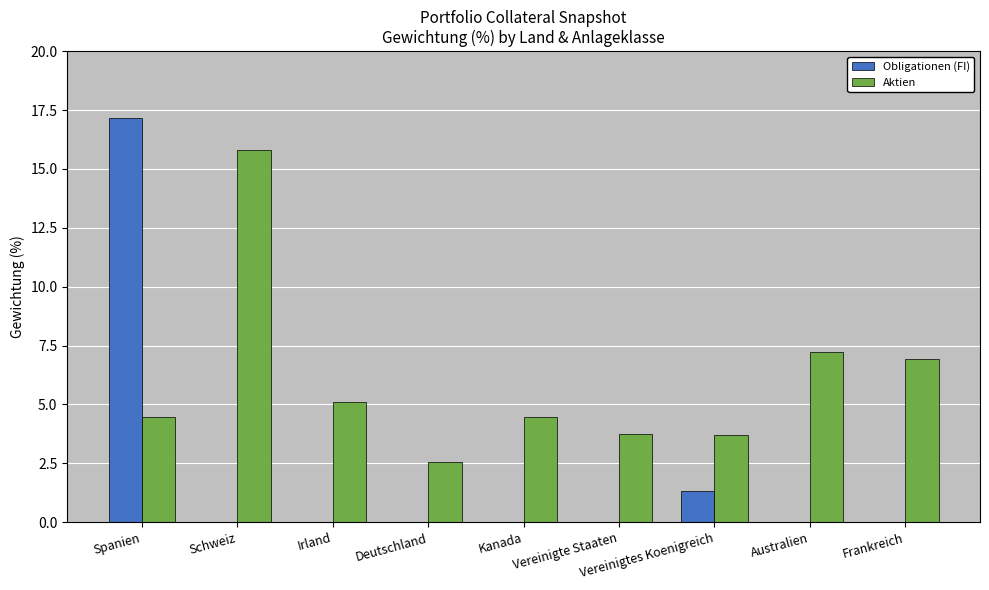

Which series has the largest total across all categories?

Aktien